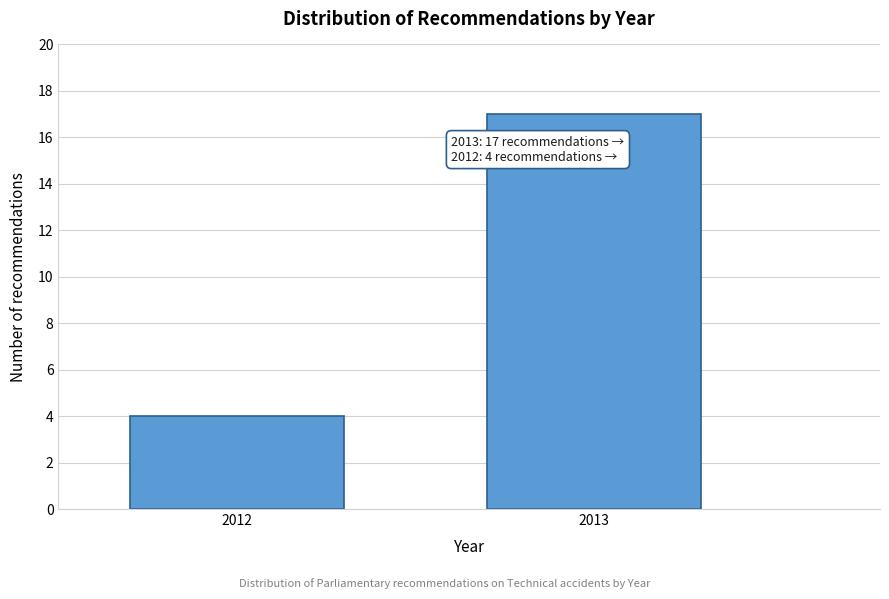

Reading right to left, transcribe all the data shown in this chart.

17	4